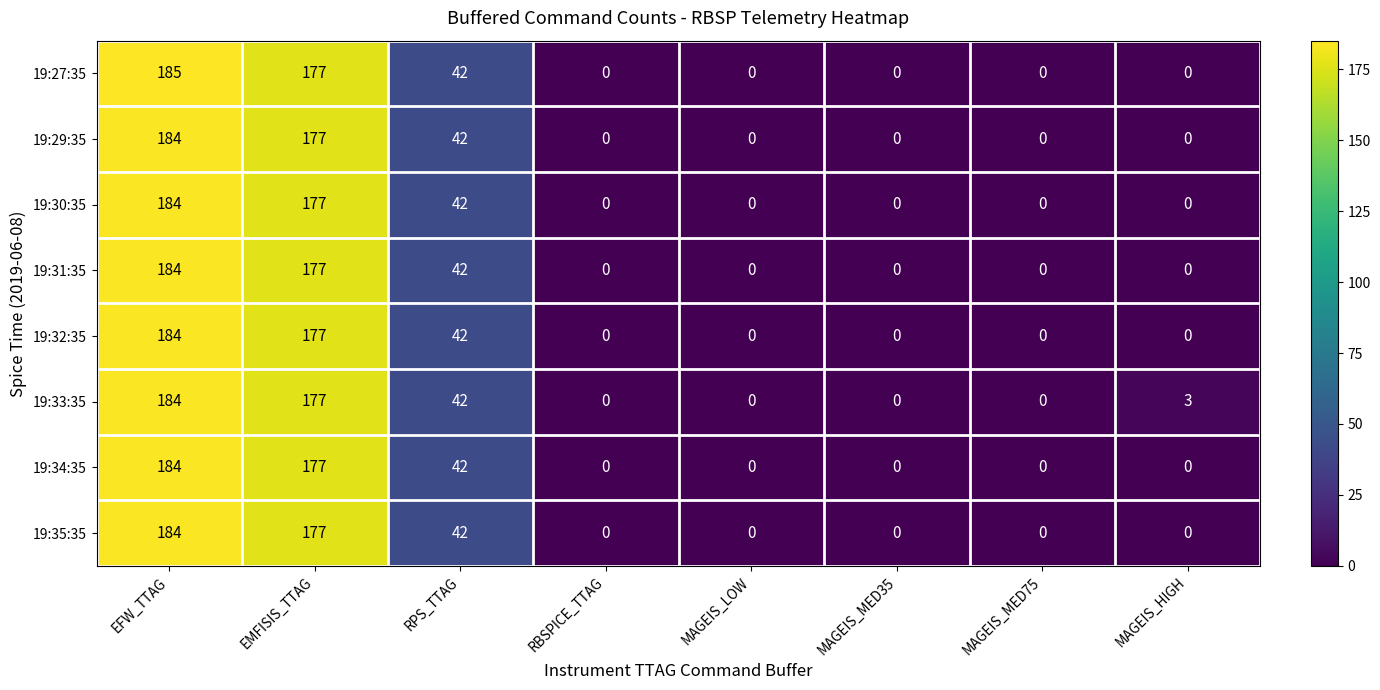

What is the difference between the maximum and minimum values in the 19:35:35 series?

184